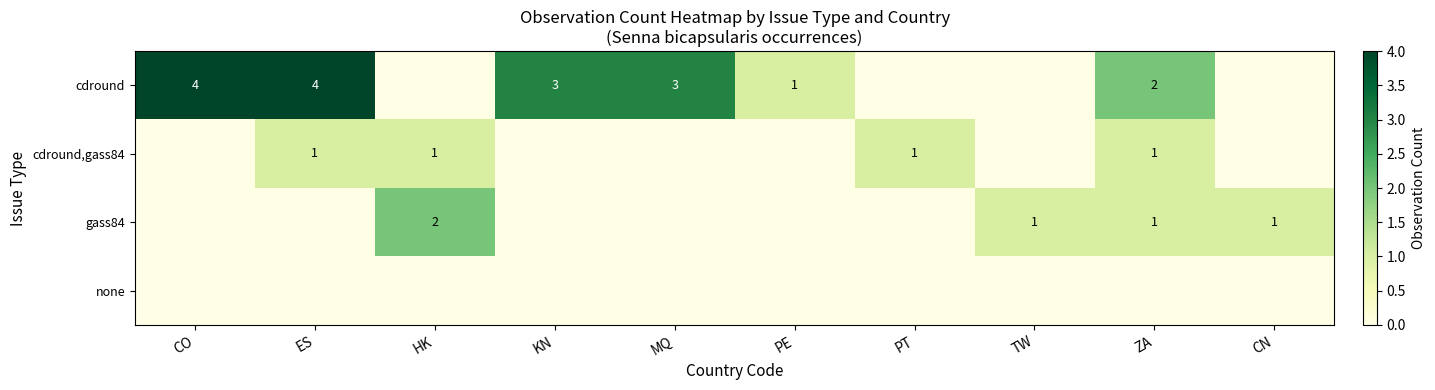

The value of gass84 at ZA is 1. True or false?

True